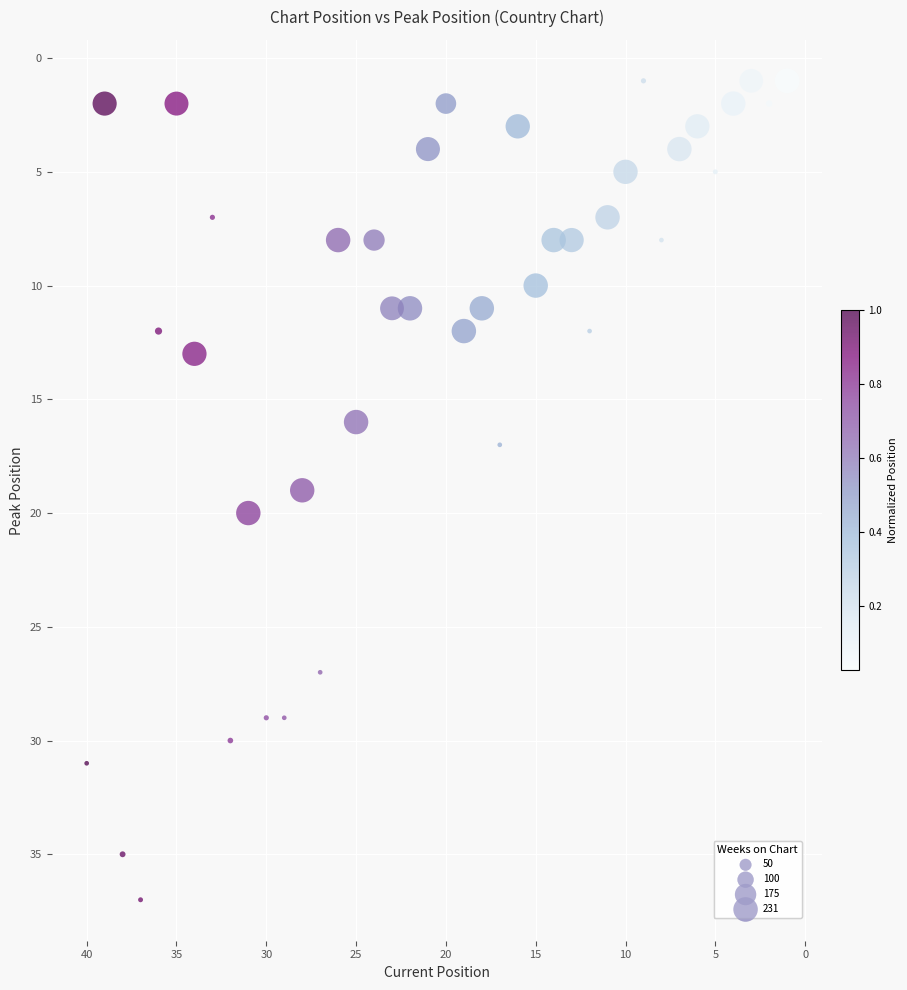

What is the range of X values (max minus min)?

39